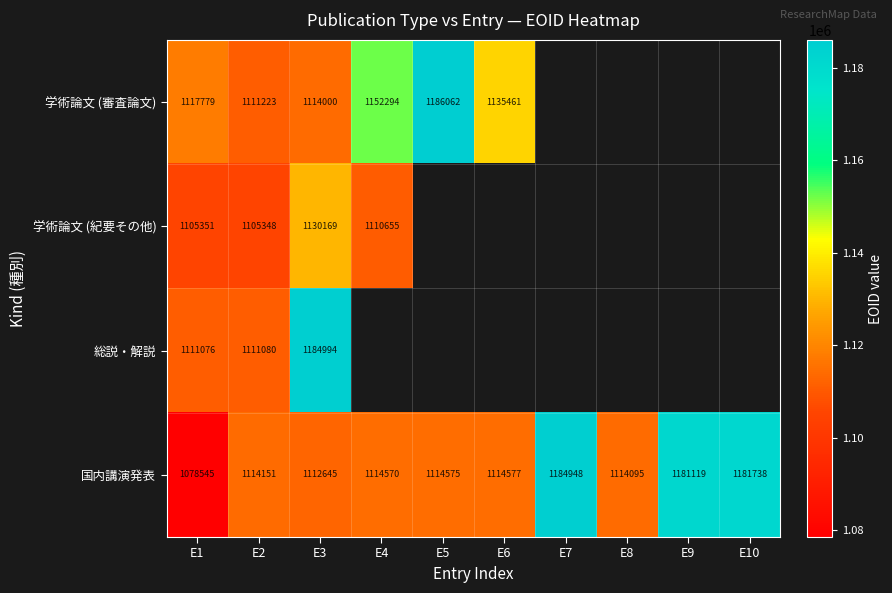

Rank the series at E1 from lowest to highest value.

国内講演発表, 学術論文 (紀要その他), 総説・解説, 学術論文 (審査論文)